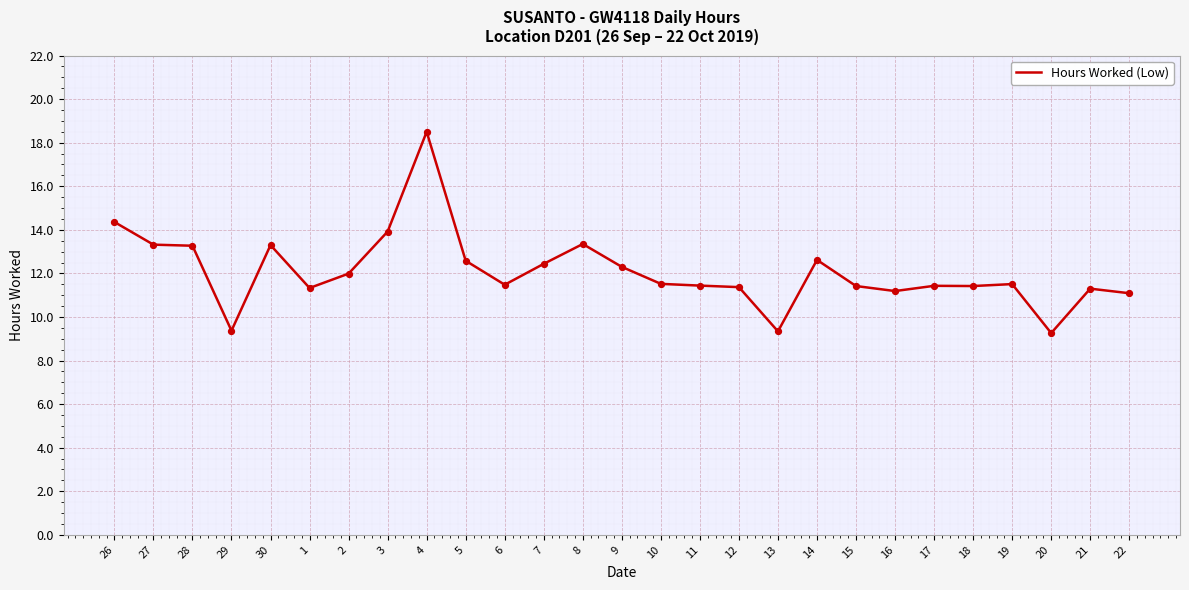

Approximately how many times larger is the value at 3 compared to 11?

1.2